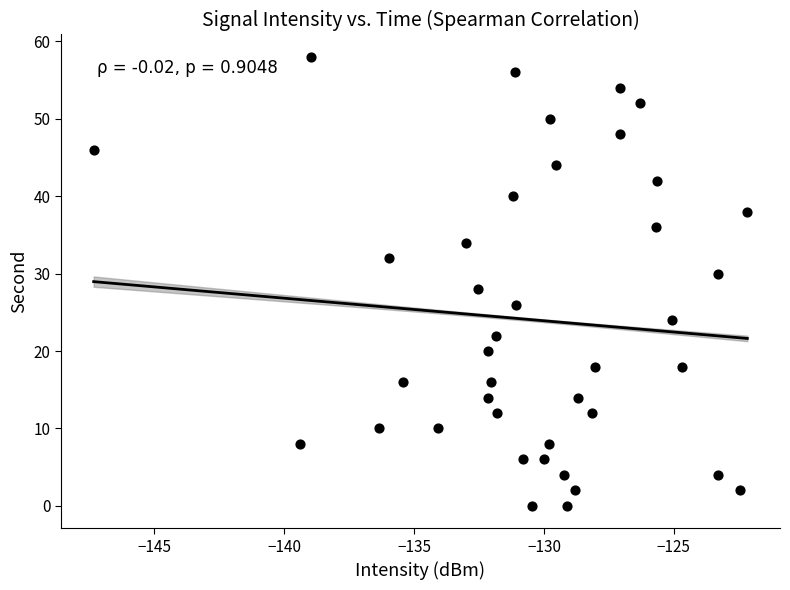

What is the range of Y values (max minus min)?

58